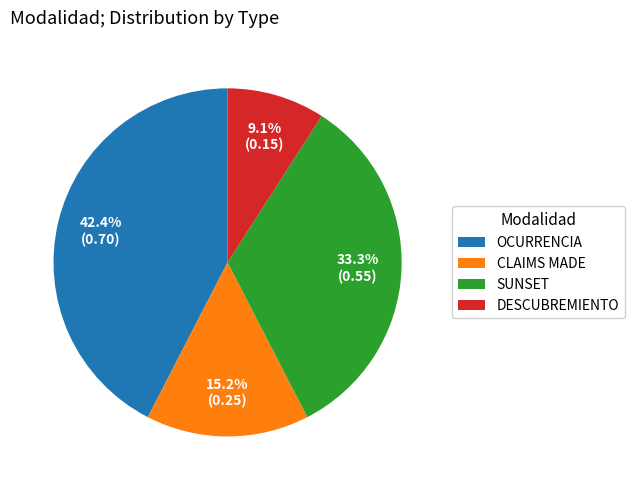

Is DESCUBREMIENTO the majority of the pie?

No